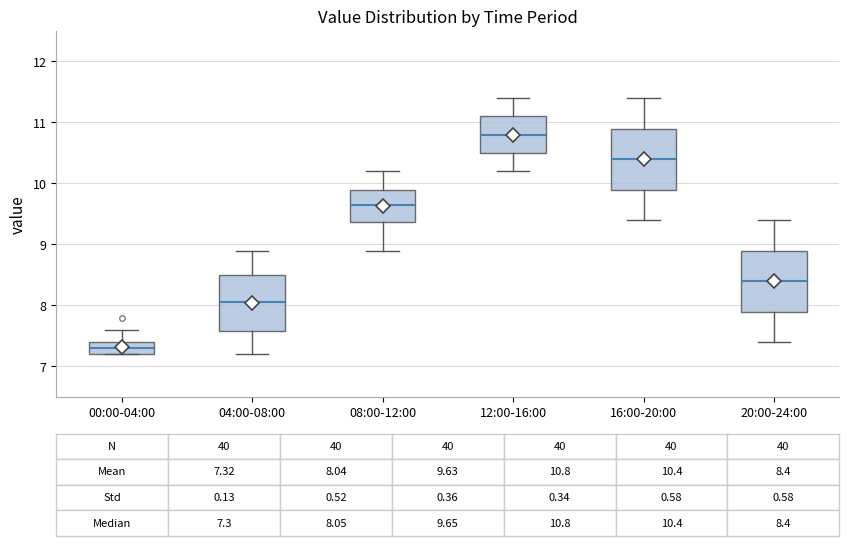

Which box has the highest median line?

12:00-16:00